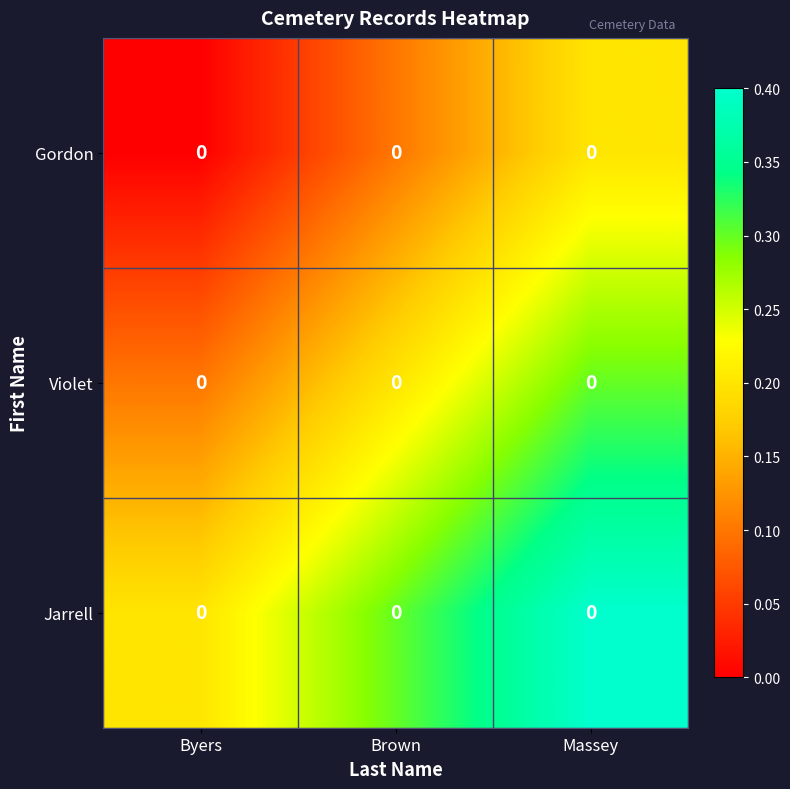

What is the sum of all Jarrell values?

0.9